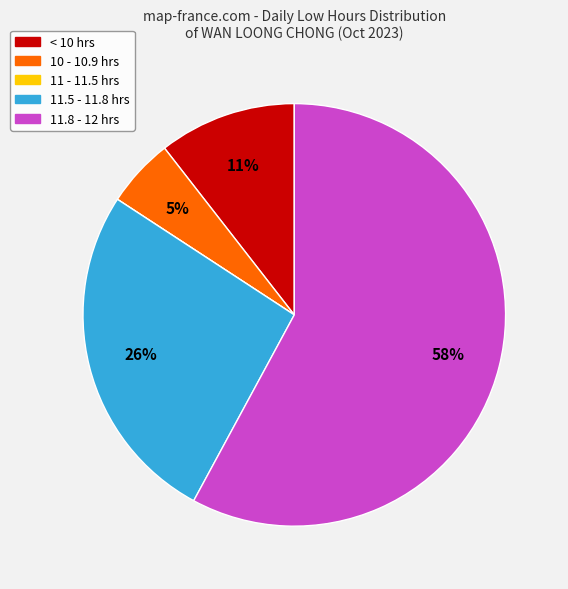

To the nearest percent, what is the average slice percentage?

20%